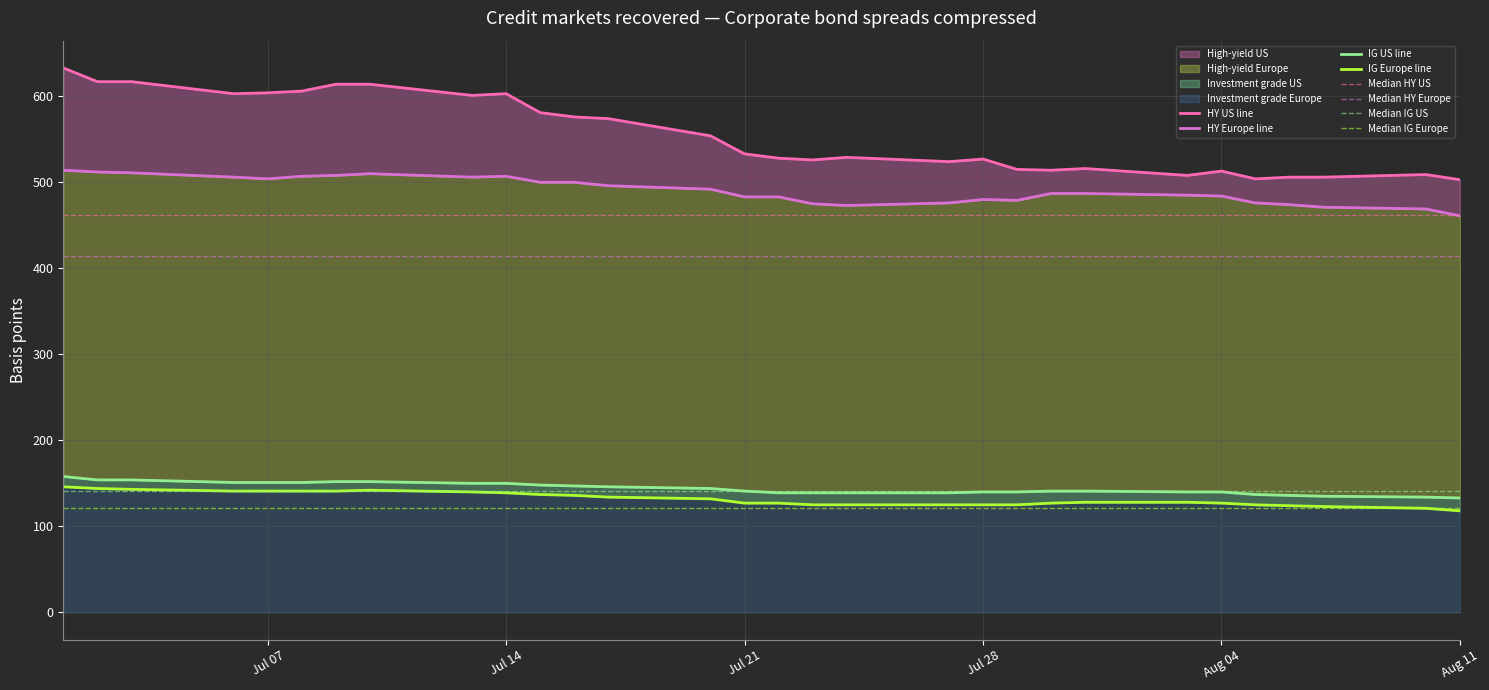

Is it true that High-yield US equals 604 at Jul 07?

True